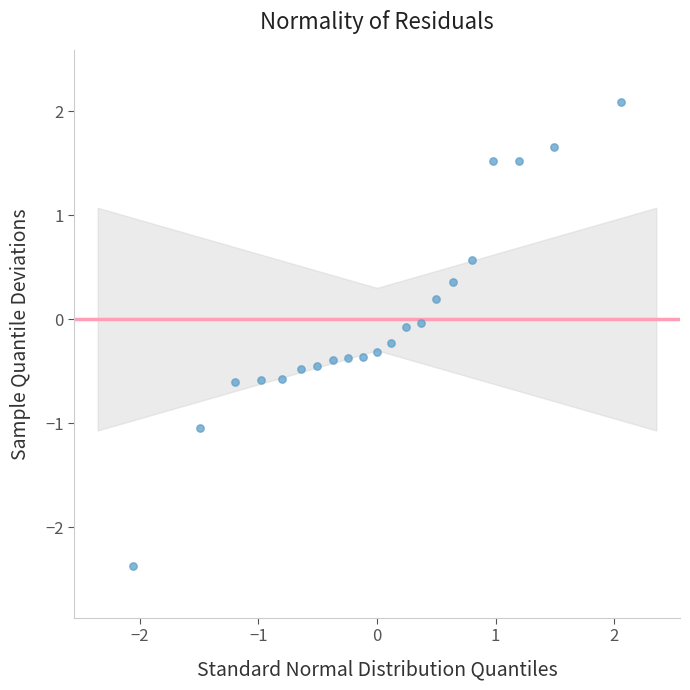

What is the range of Y values (max minus min)?

4.5